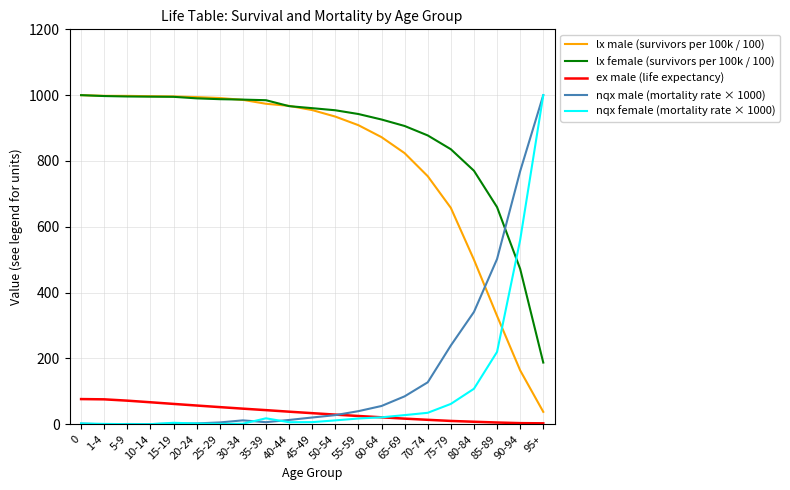

What value does the ex male (life expectancy) series have at 20-24?

57.1